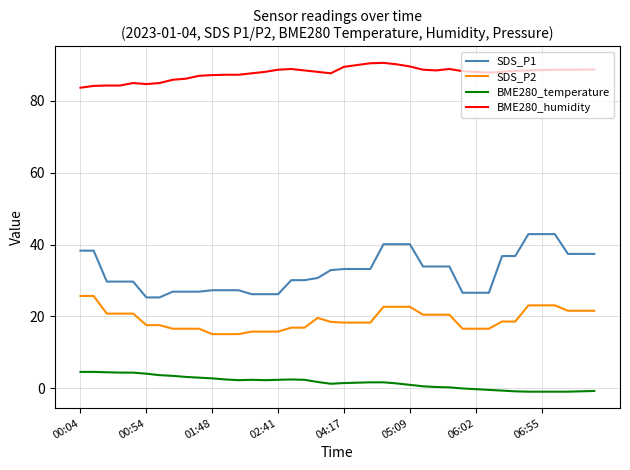

List the series in order of their overall mean, highest first.

BME280_humidity, SDS_P1, SDS_P2, BME280_temperature